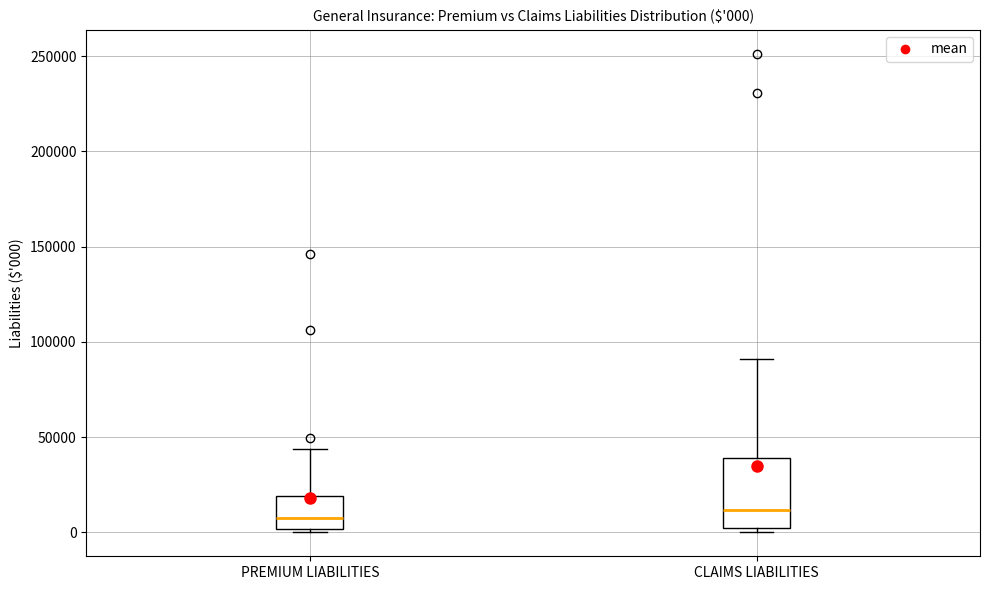

Comparing the boxes themselves (not the whiskers), which one is the tallest?

CLAIMS LIABILITIES